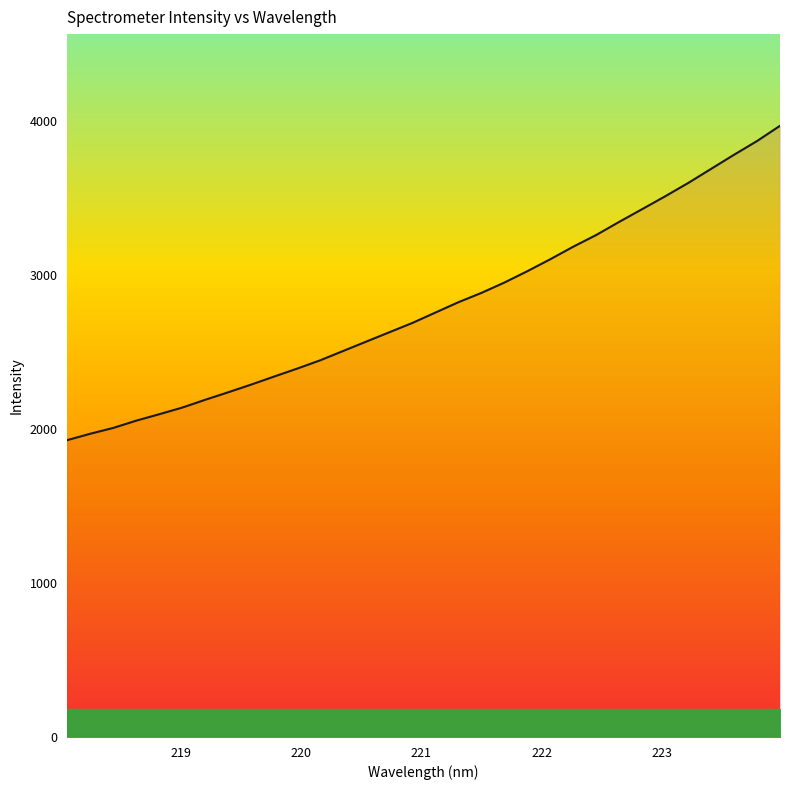

What is the difference between the maximum and minimum values?

2042.1